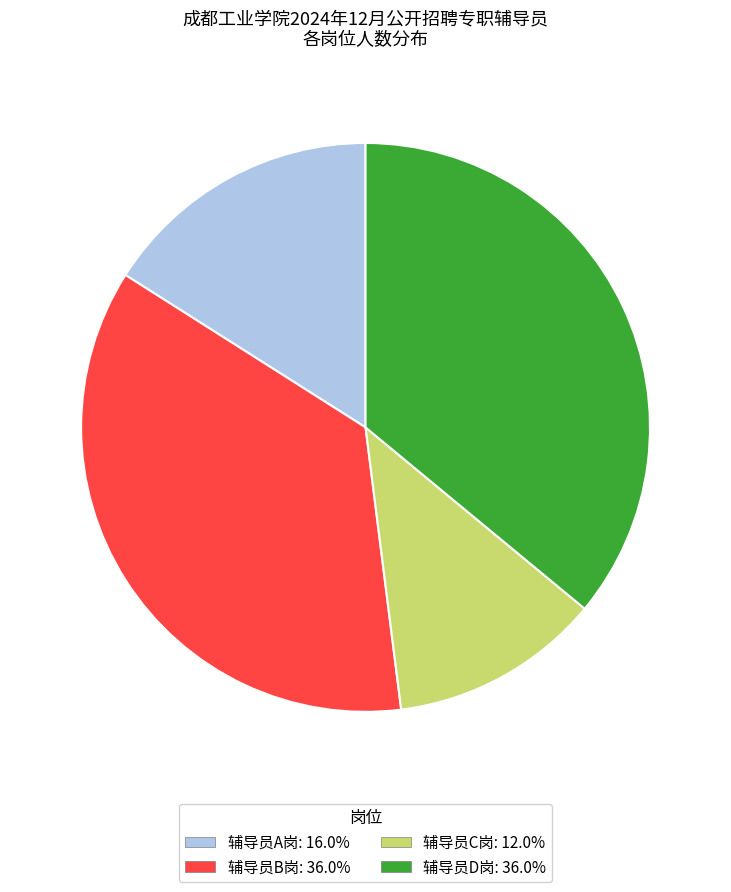

Count the number of slices in the pie.

4